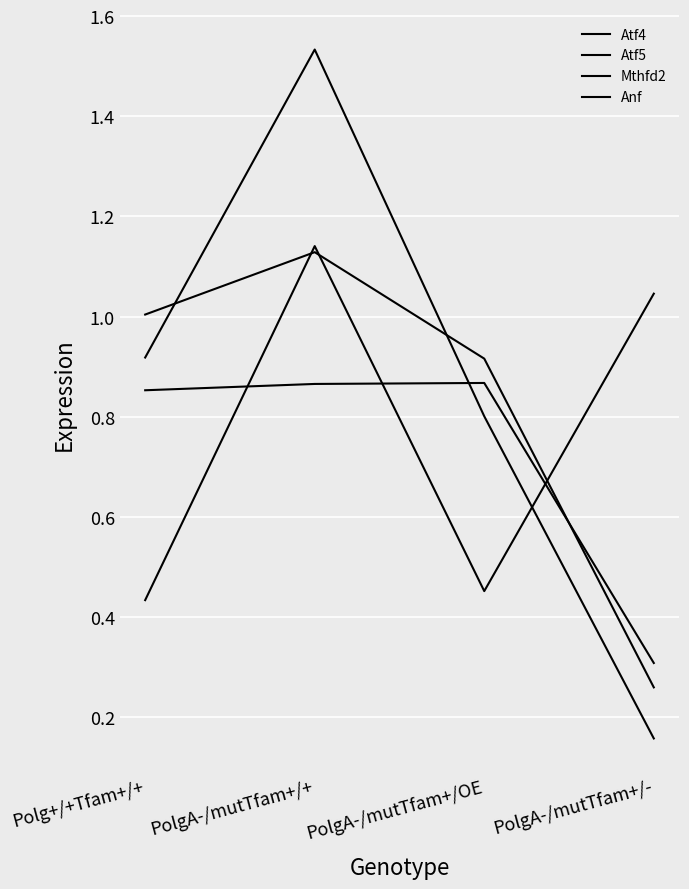

Rank the series by their average value, from highest to lowest.

Atf5, Atf4, Anf, Mthfd2